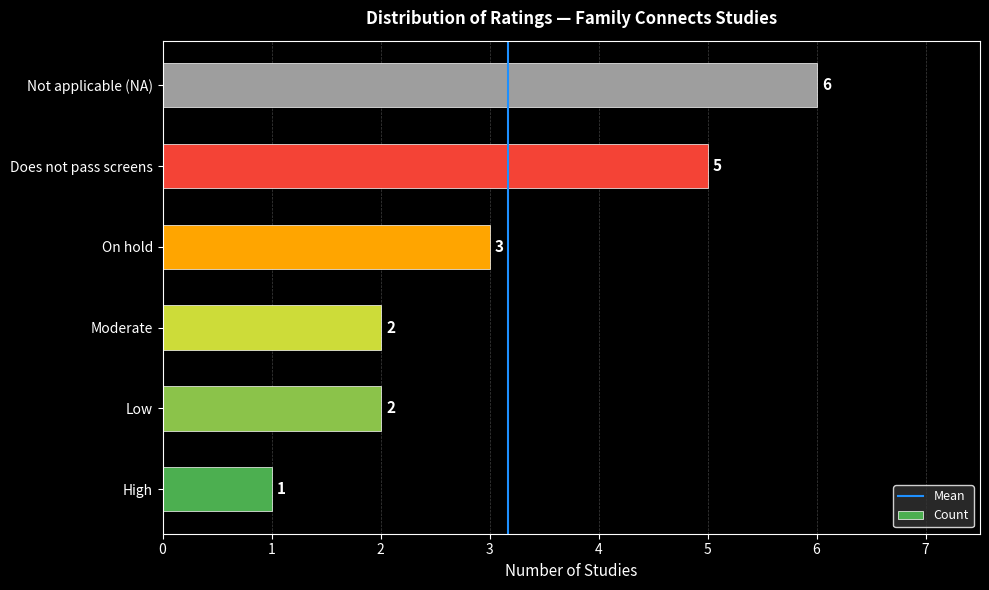

Which has a higher value, Does not pass screens or Moderate?

Does not pass screens